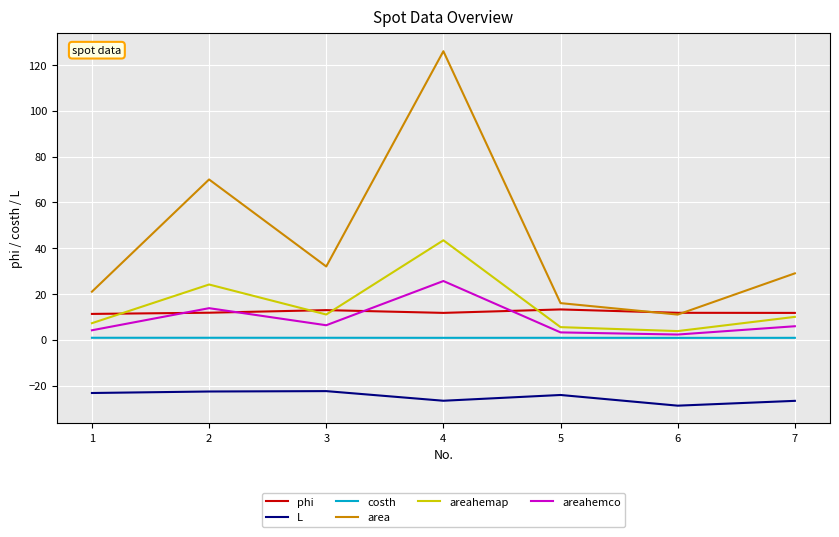

What is the total value across all series at 1?

21.3